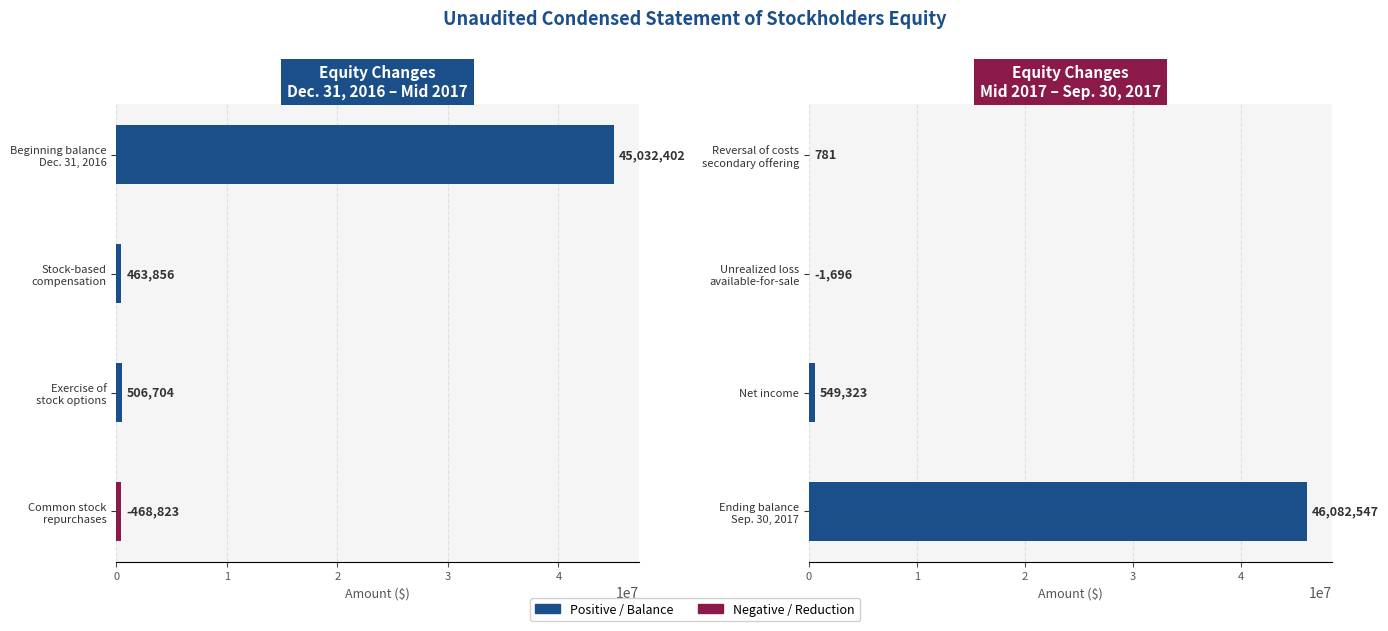

Count the number of categories in the chart.

4